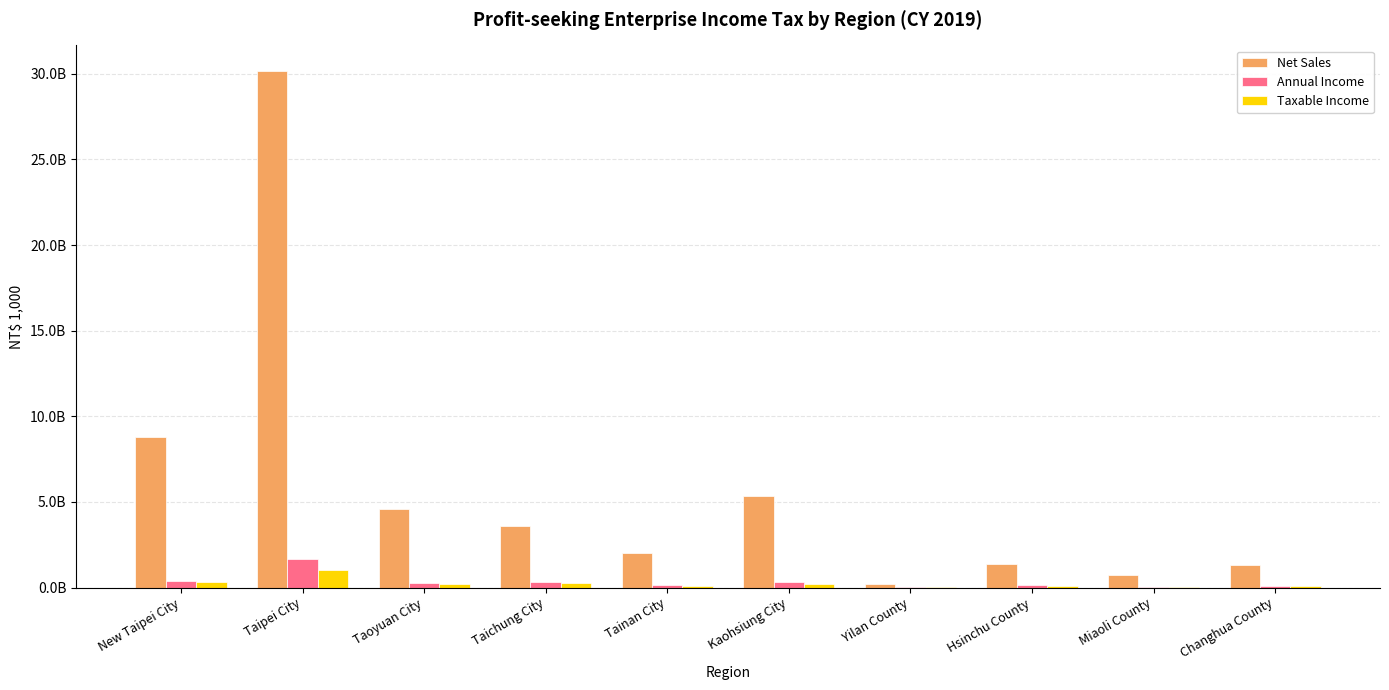

At which category is the sum across all series the highest?

Taipei City